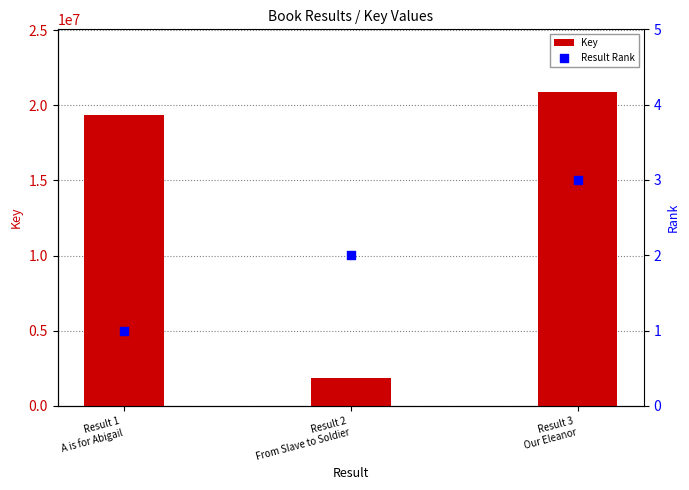

At which category is the sum across all series the highest?

Result 3
Our Eleanor